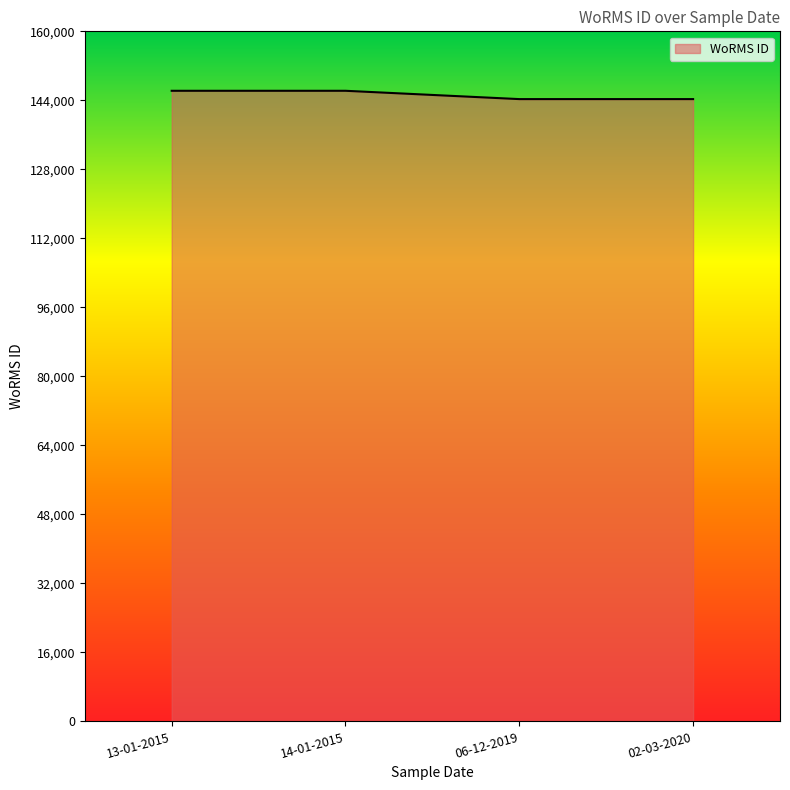

How many values are below 146216?

2